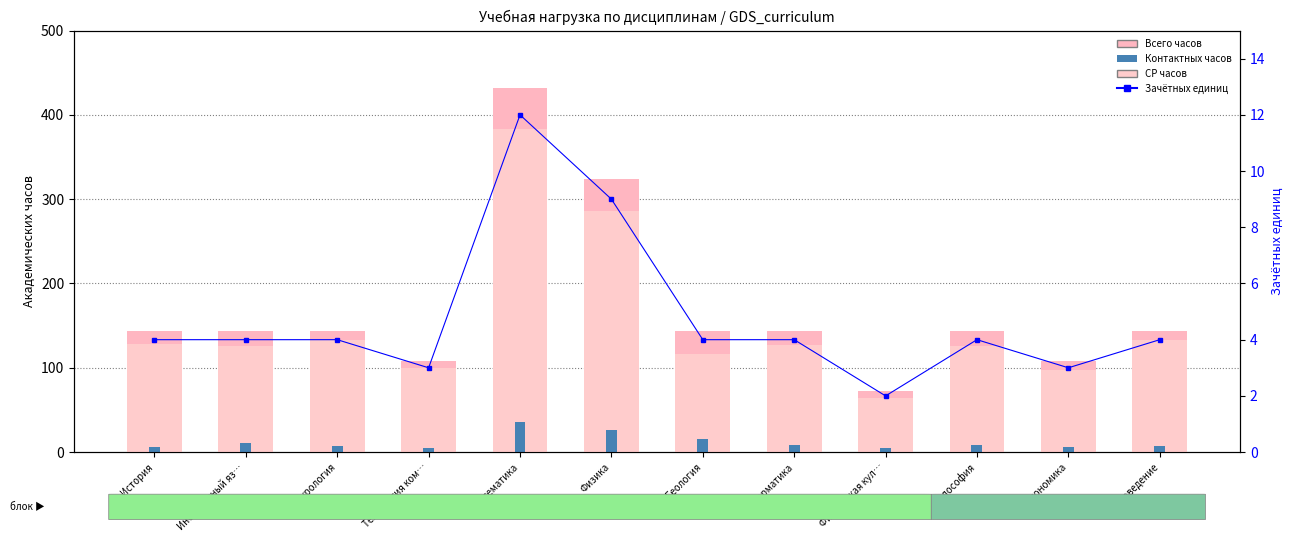

At which label does Зачётных единиц first exceed 4?

Математика